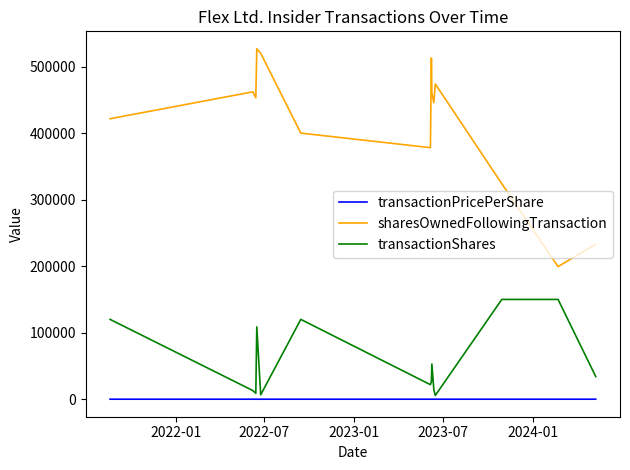

What is the lowest value of the transactionPricePerShare series?

14.5